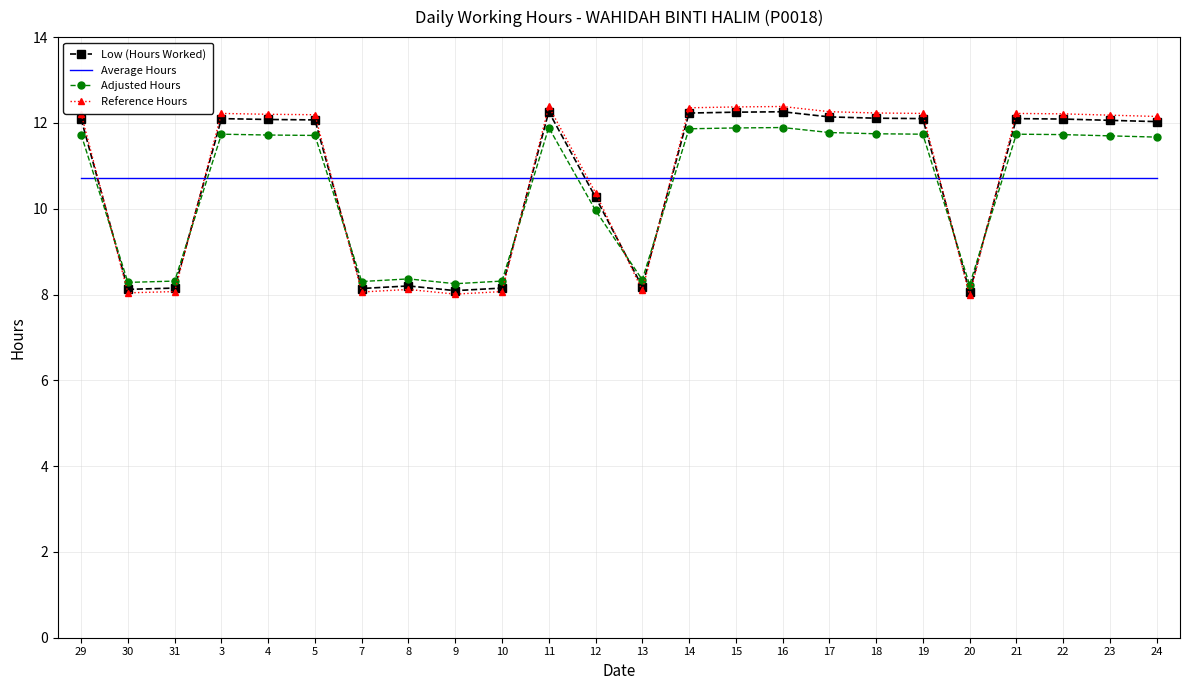

Is it true that Low (Hours Worked) equals 5.6 at 13?

False